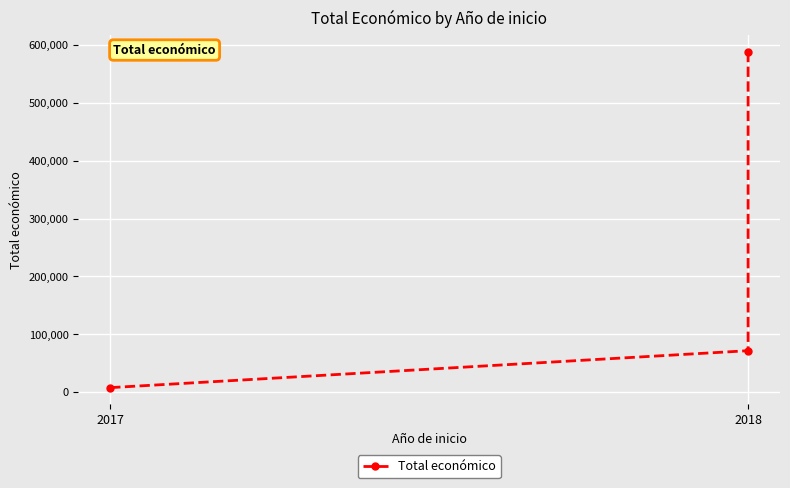

Is it true that the value at 2017 is 7960?

True